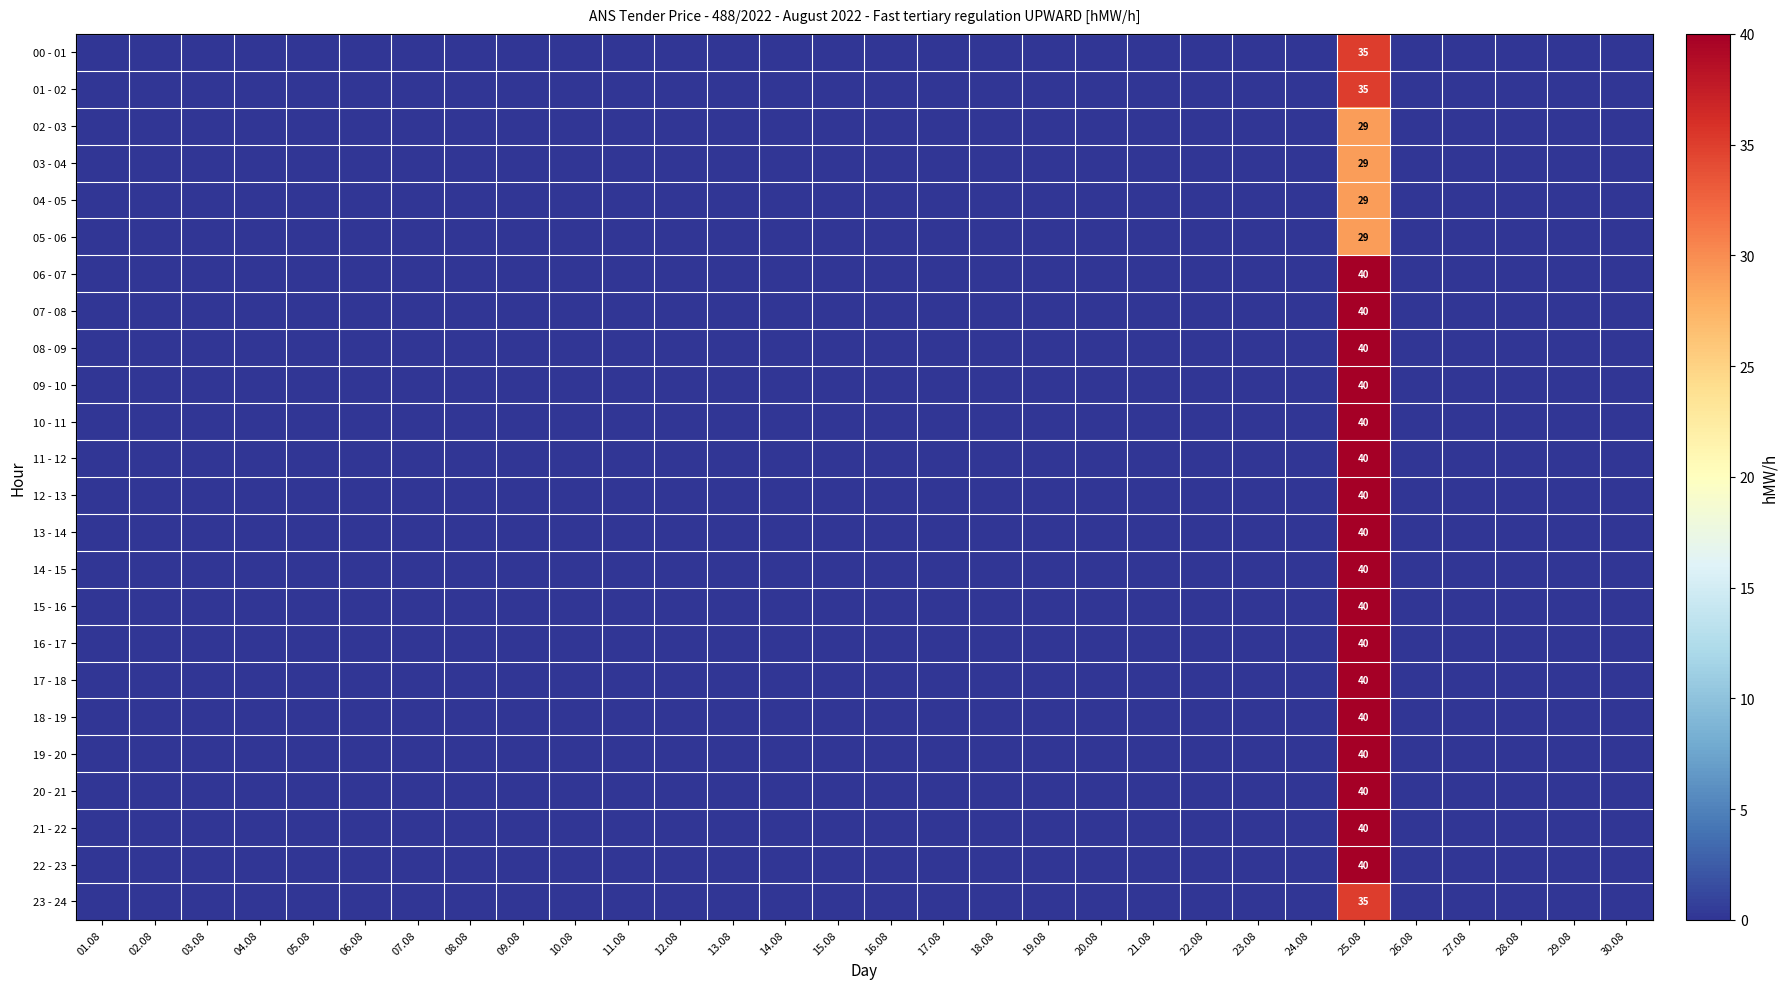

Which series has the largest total across all categories?

06 - 07